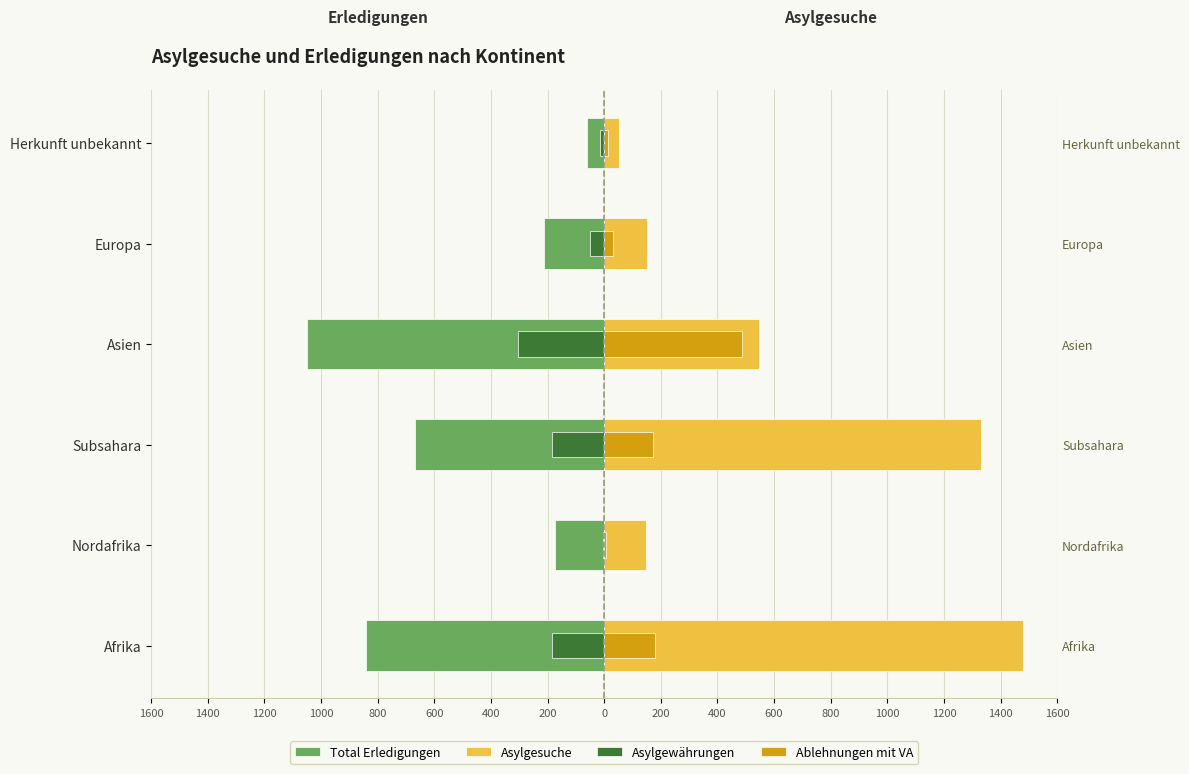

Does the chart contain stacked bars?

No